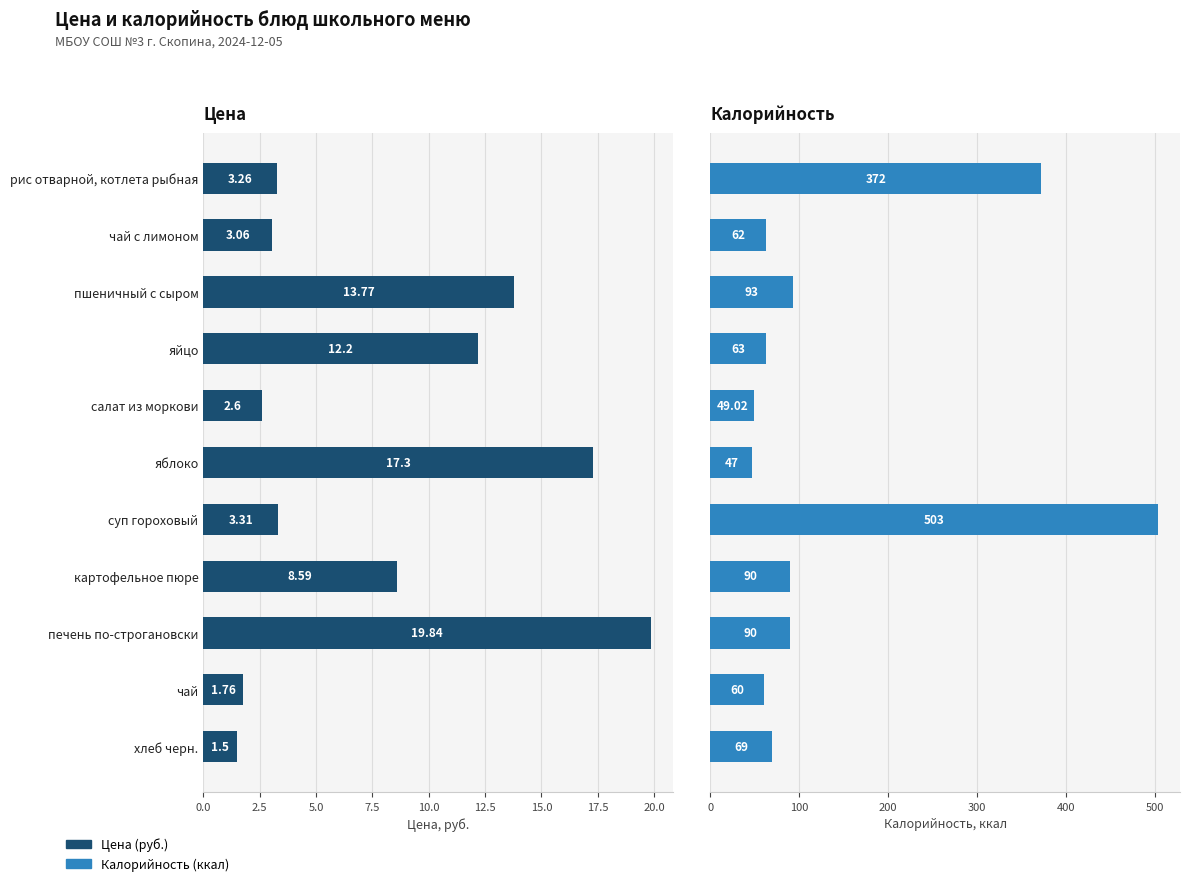

How many groups of bars are there?

11